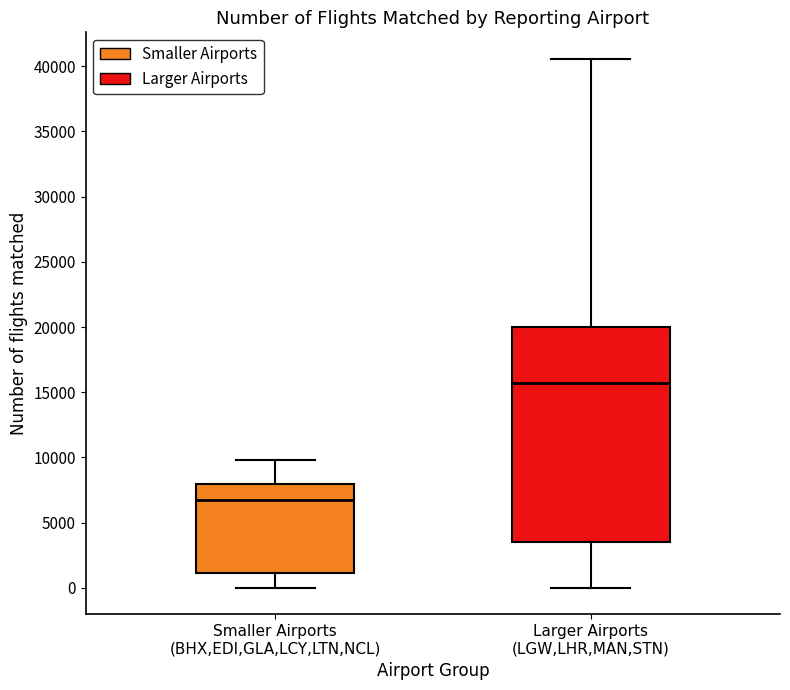

Which box has the lowest median line?

Smaller Airports (BHX,EDI,GLA,LCY,LTN,NCL)